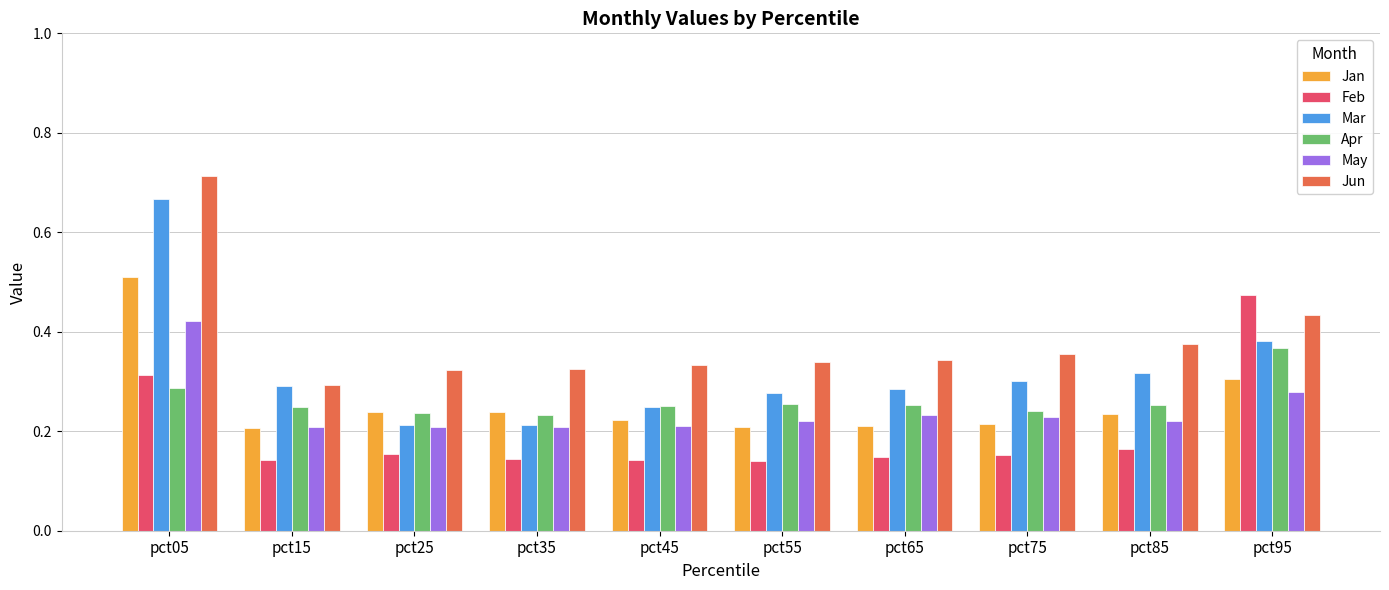

At which category is the sum across all series the highest?

pct05